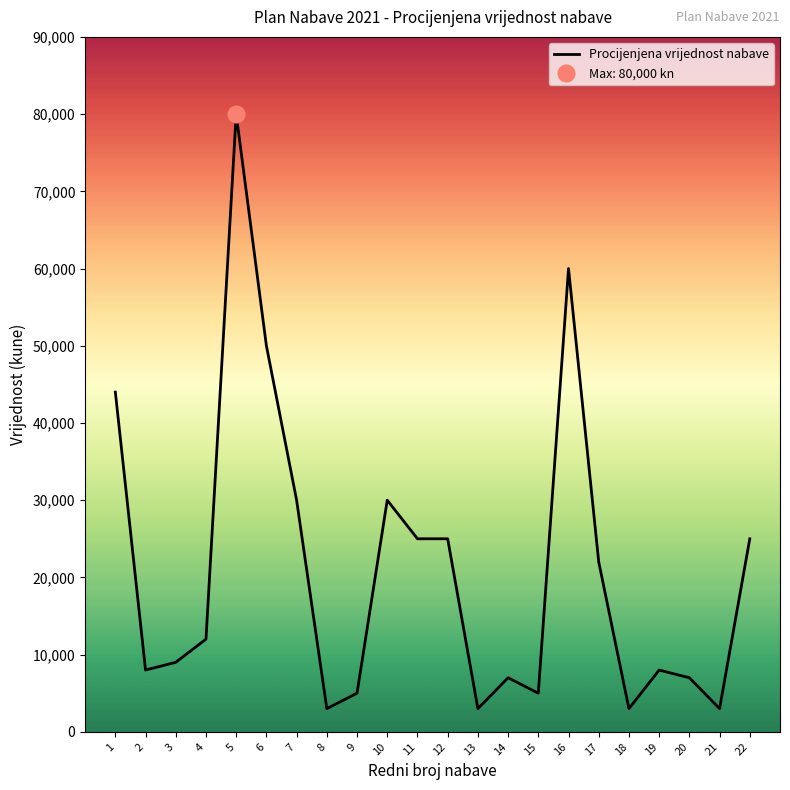

What is the maximum value shown in the chart?

80000